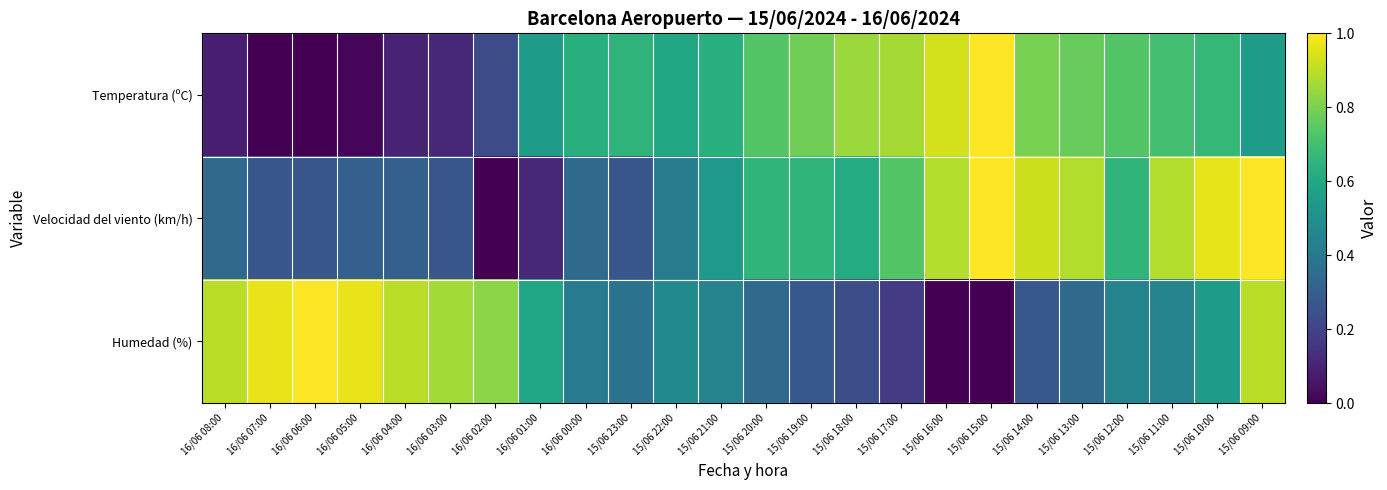

Reading right to left, extract all data points from this chart.

Temperatura (ºC): 15/06 09:00=0.6	15/06 10:00=0.7	15/06 11:00=0.7	15/06 12:00=0.7	15/06 13:00=0.8	15/06 14:00=0.8	15/06 15:00=1.0	15/06 16:00=0.9	15/06 17:00=0.9	15/06 18:00=0.9	15/06 19:00=0.8	15/06 20:00=0.7	15/06 21:00=0.6	15/06 22:00=0.6	15/06 23:00=0.7	16/06 00:00=0.6	16/06 01:00=0.6	16/06 02:00=0.2	16/06 03:00=0.1	16/06 04:00=0.1	16/06 05:00=0.0	16/06 06:00=0.0	16/06 07:00=0.0	16/06 08:00=0.1
Velocidad del viento (km/h): 15/06 09:00=1.0	15/06 10:00=1.0	15/06 11:00=0.9	15/06 12:00=0.7	15/06 13:00=0.9	15/06 14:00=0.9	15/06 15:00=1.0	15/06 16:00=0.9	15/06 17:00=0.7	15/06 18:00=0.6	15/06 19:00=0.7	15/06 20:00=0.7	15/06 21:00=0.5	15/06 22:00=0.4	15/06 23:00=0.3	16/06 00:00=0.3	16/06 01:00=0.1	16/06 02:00=0.0	16/06 03:00=0.3	16/06 04:00=0.3	16/06 05:00=0.3	16/06 06:00=0.3	16/06 07:00=0.3	16/06 08:00=0.3
Humedad (%): 15/06 09:00=0.9	15/06 10:00=0.6	15/06 11:00=0.4	15/06 12:00=0.4	15/06 13:00=0.3	15/06 14:00=0.3	15/06 15:00=0.0	15/06 16:00=0.0	15/06 17:00=0.2	15/06 18:00=0.2	15/06 19:00=0.3	15/06 20:00=0.3	15/06 21:00=0.4	15/06 22:00=0.5	15/06 23:00=0.4	16/06 00:00=0.4	16/06 01:00=0.6	16/06 02:00=0.8	16/06 03:00=0.9	16/06 04:00=0.9	16/06 05:00=1.0	16/06 06:00=1.0	16/06 07:00=1.0	16/06 08:00=0.9